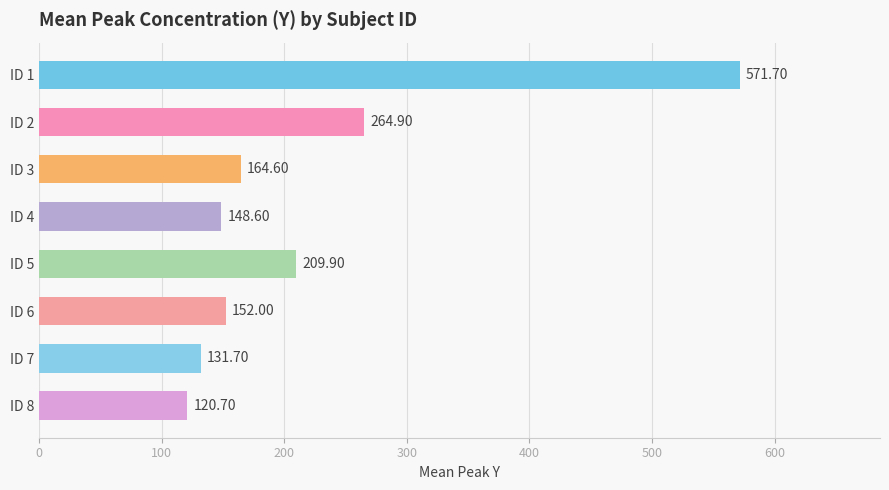

What is the average value?

220.5